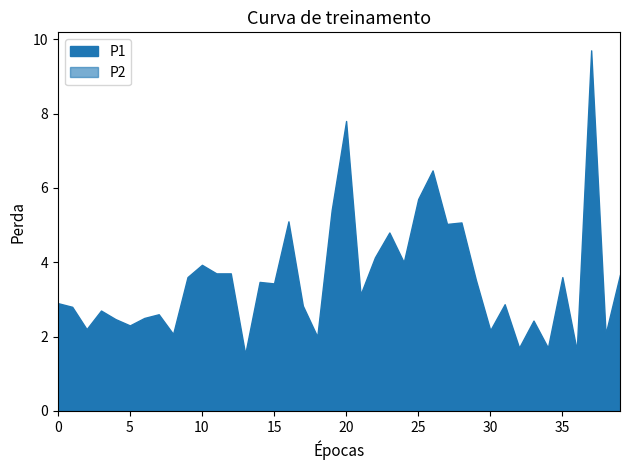

Is the value of P2 at 6 greater than the value of P1 at 29?

No